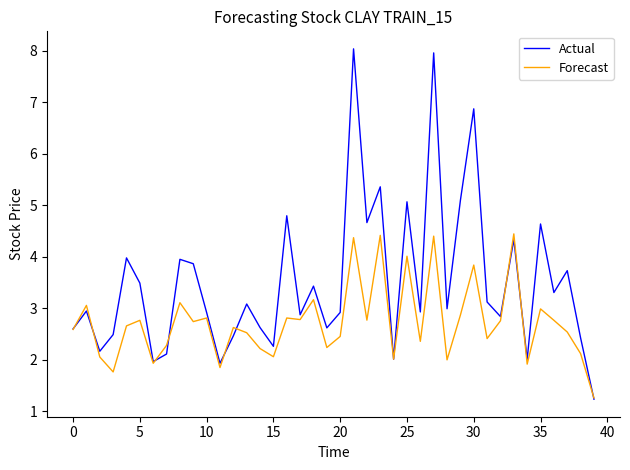

Which series has the widest spread of values?

Actual